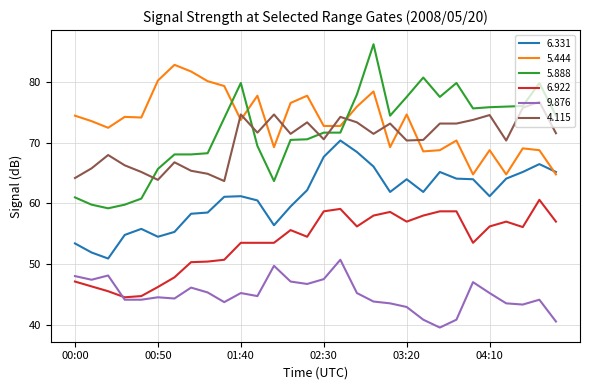

At how many categories does at least one series exceed 68?

30